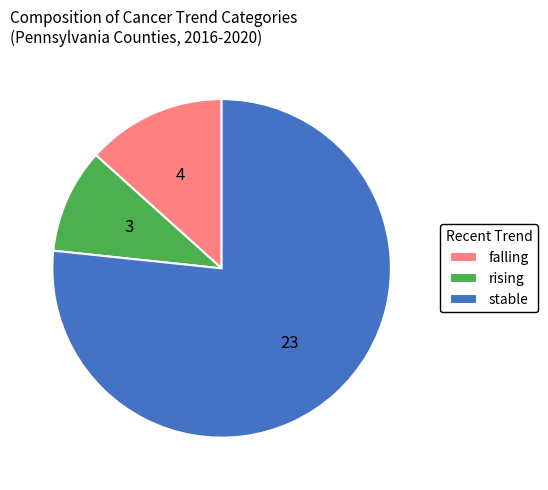

Is it true that stable is 69% of the pie?

False